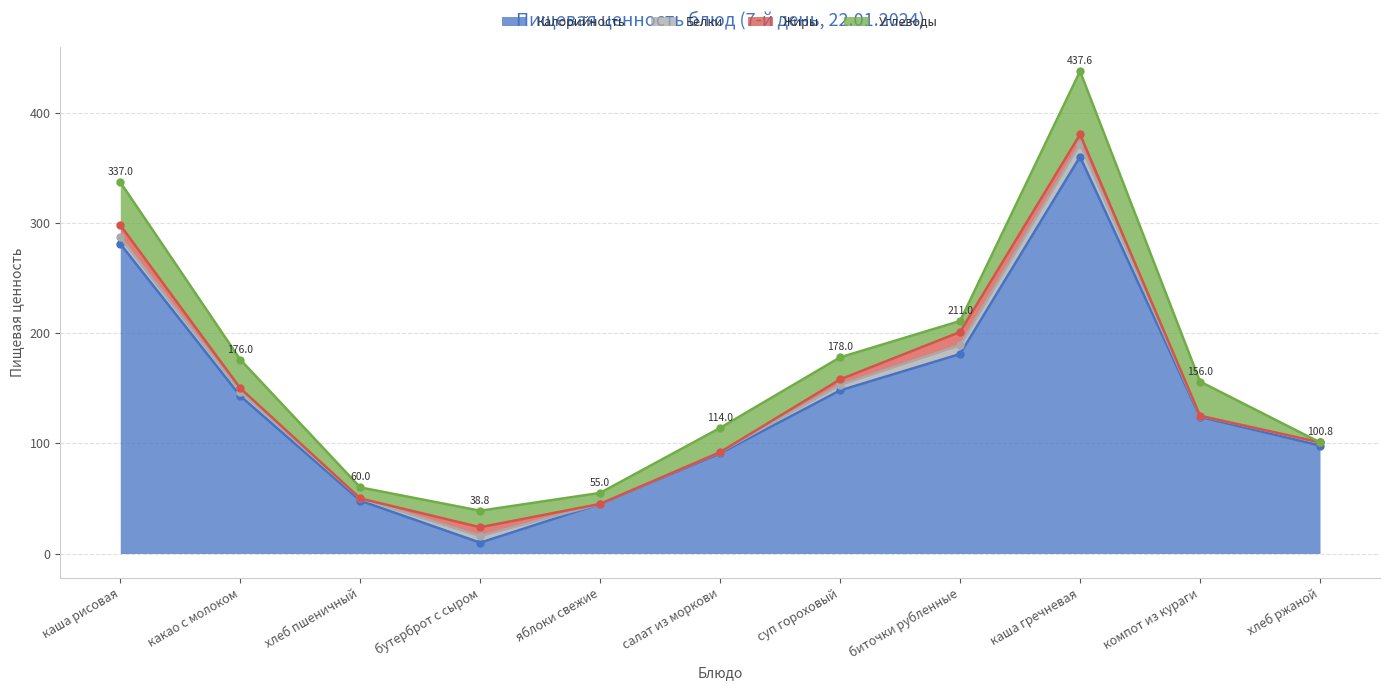

What is the label of the 1st point from the left?

каша рисовая